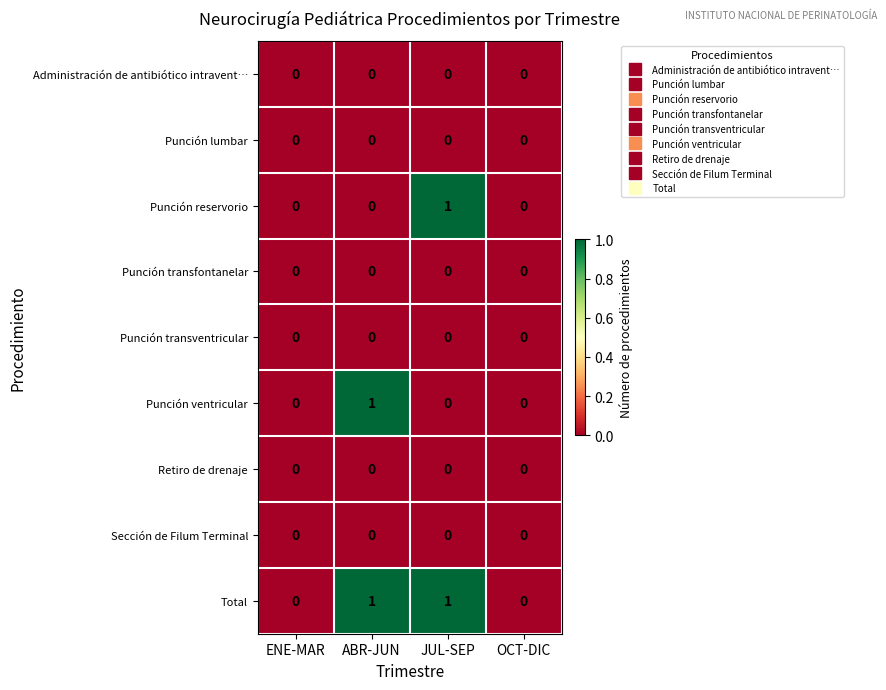

Which series has the largest total across all categories?

Total